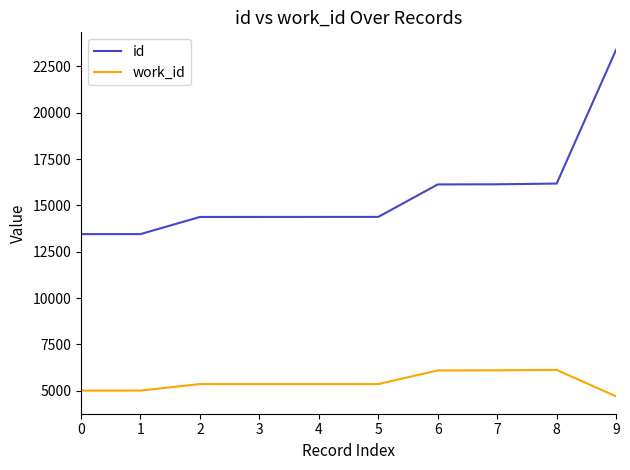

What is the sum of the work_id values at 7 and 6?

12205